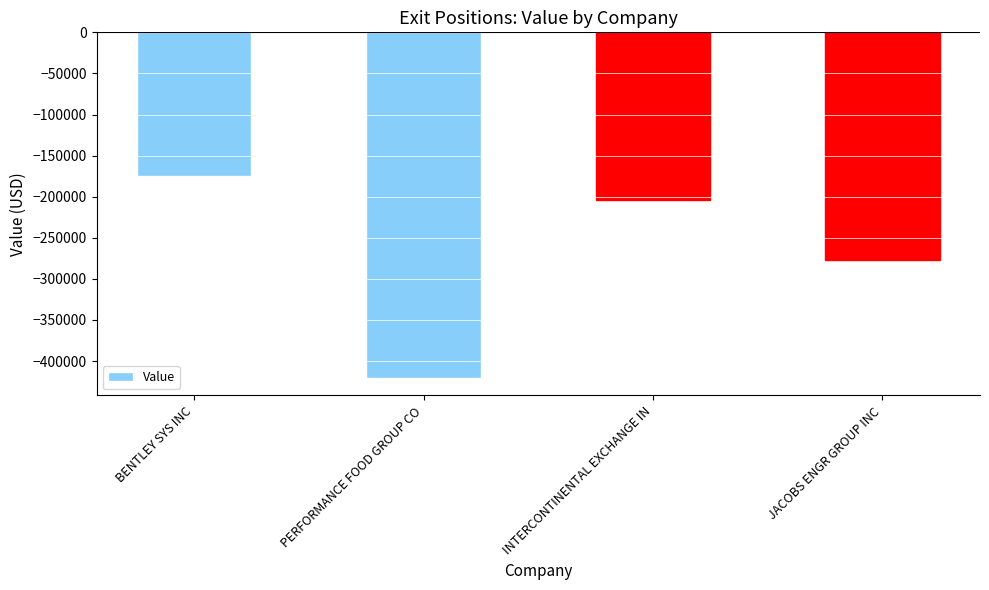

The chart shows a value of -294975 at INTERCONTINENTAL EXCHANGE IN. True or false?

False